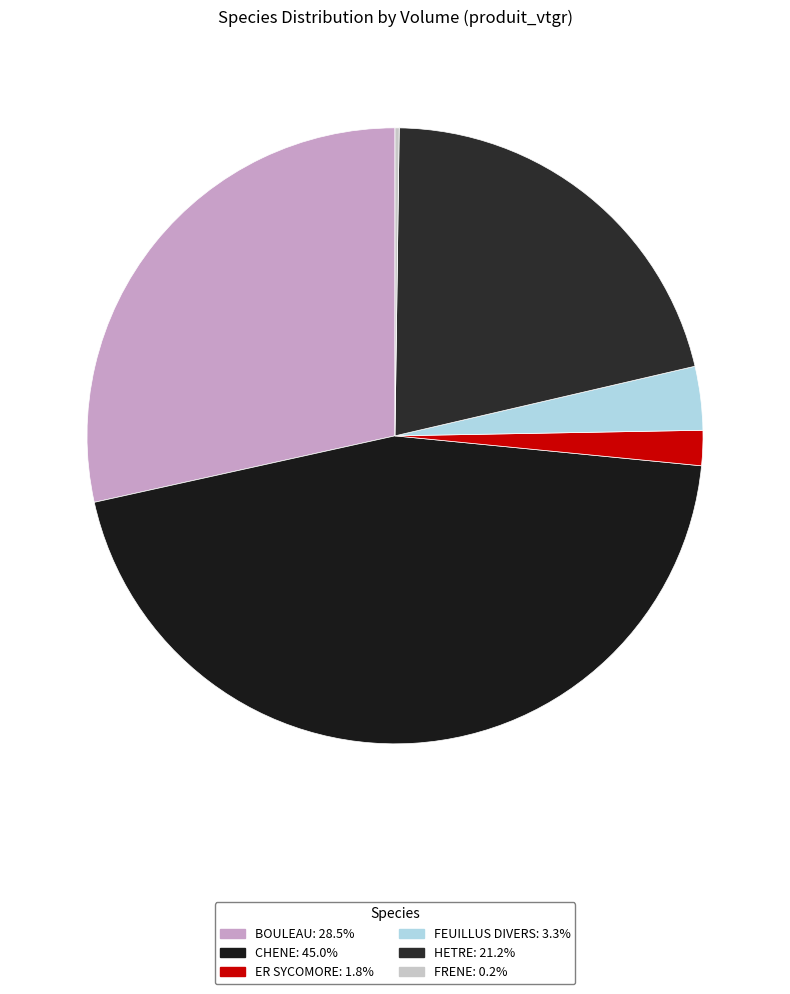

Which slice is the smallest?

FRENE